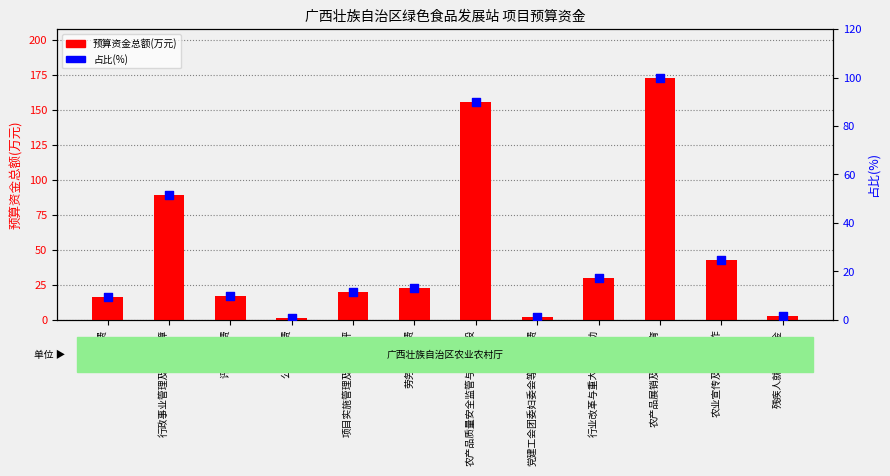

What are all the series names shown in the legend?

预算资金总额(万元), 占比(%)